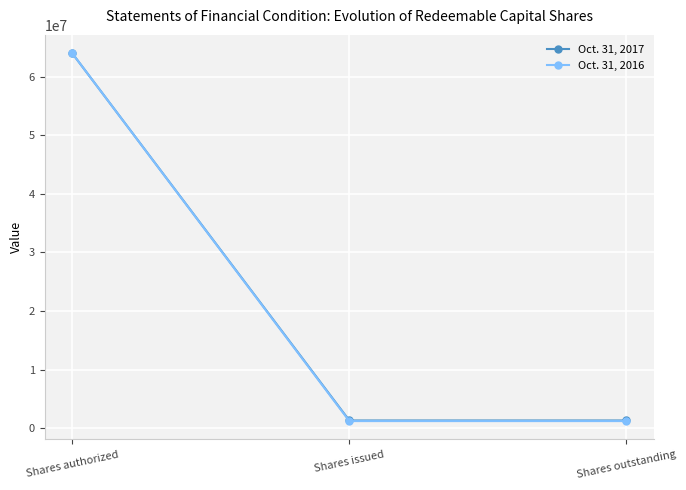

How many data points in Oct. 31, 2016 are above 1200000?

1